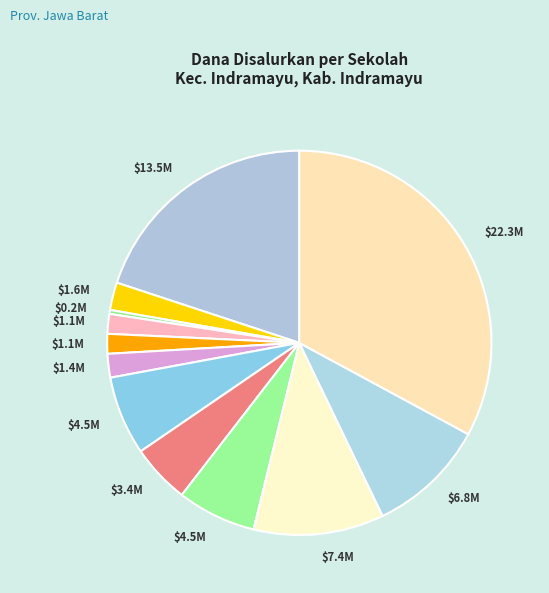

How many segments does this pie chart have?

12